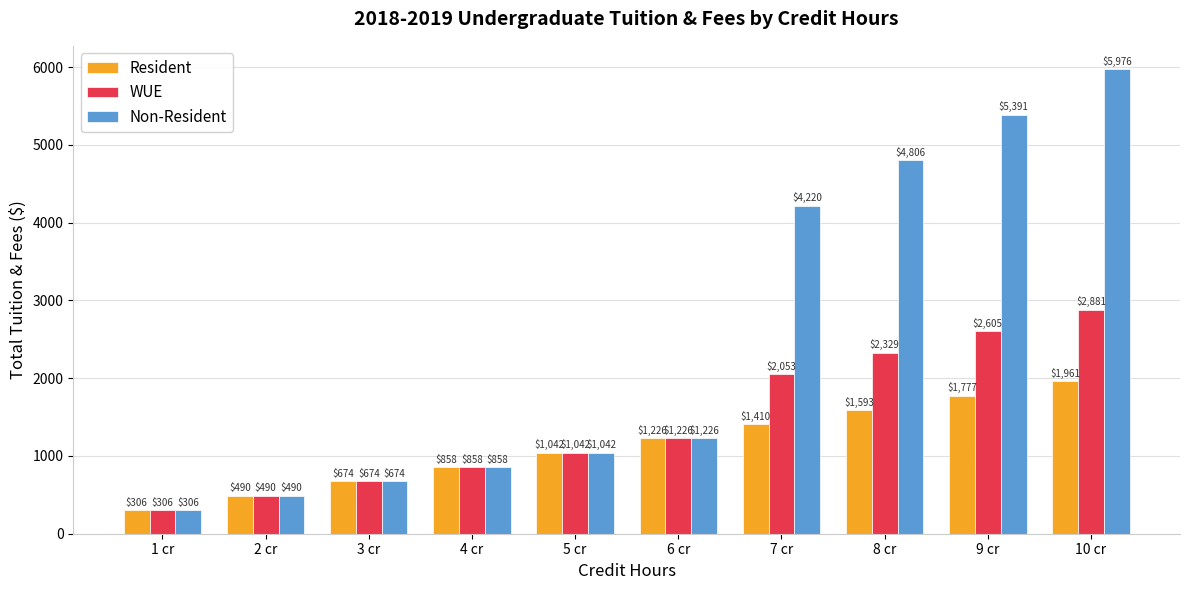

What is the difference between the Non-Resident values at 6 cr and 3 cr?

551.8